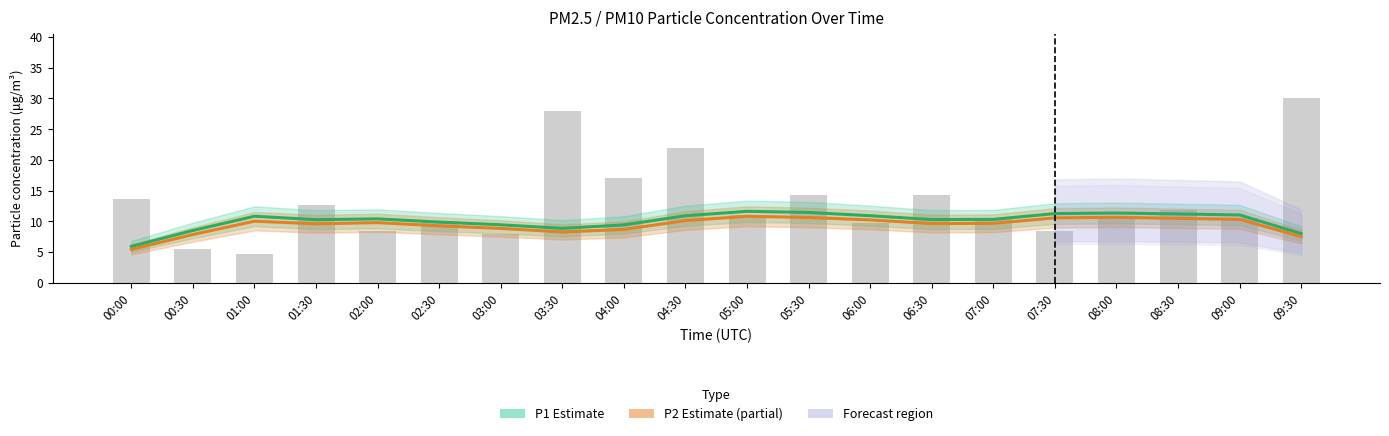

Which series has the largest range (max minus min)?

P1 (PM10) Estimate